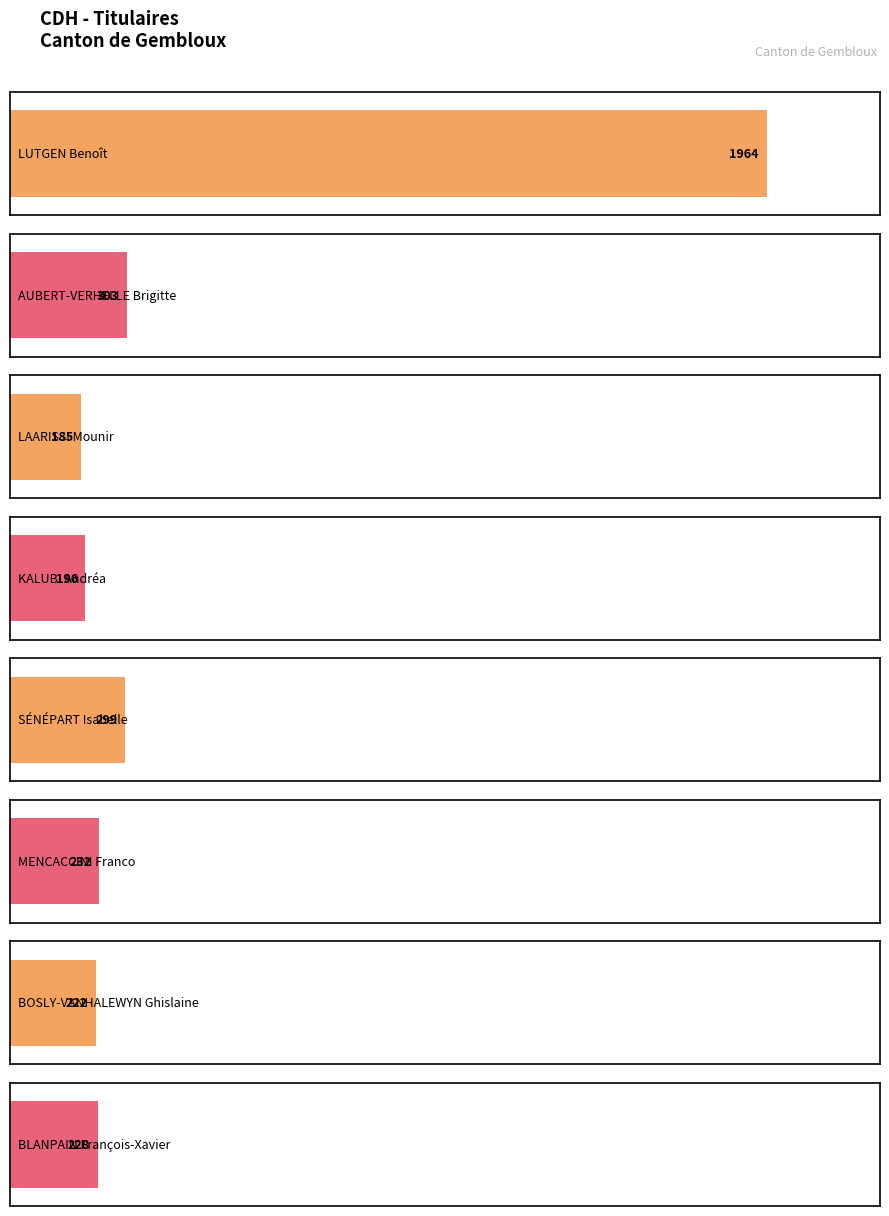

Which series has the largest total across all categories?

Gembloux